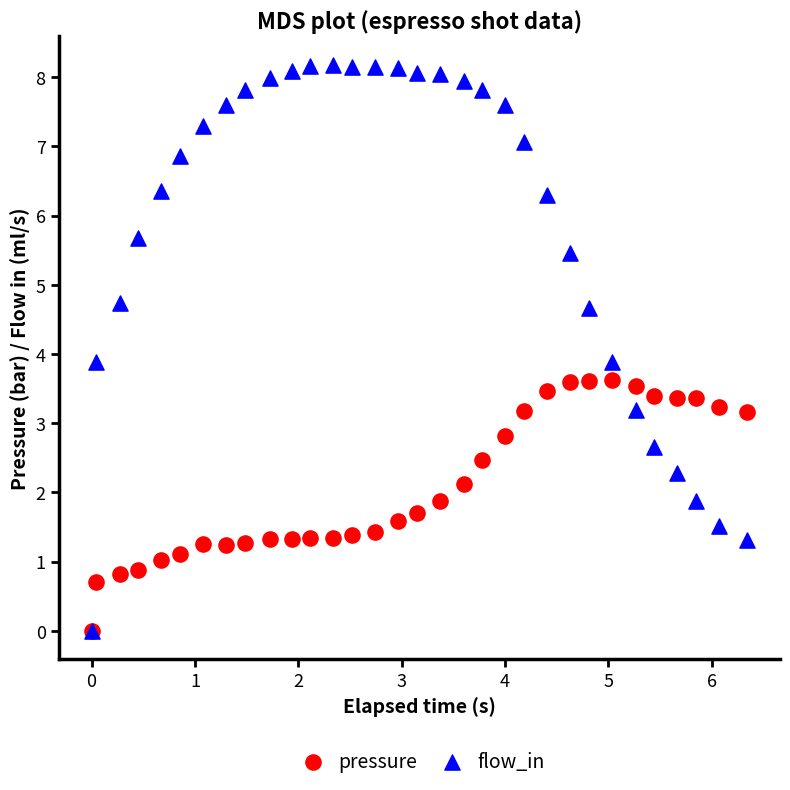

What are all the series names shown in the legend?

pressure, flow_in